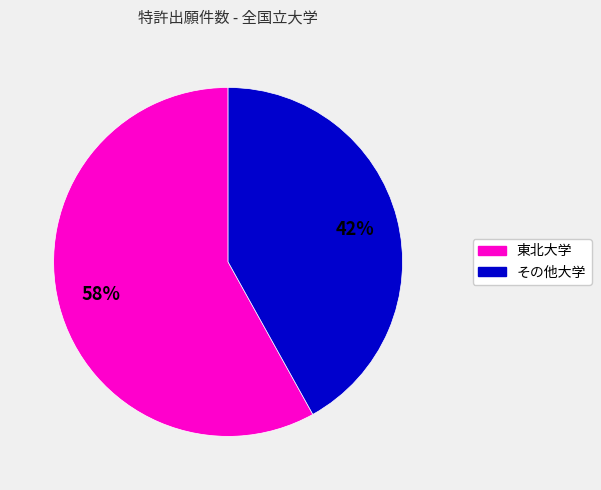

Is there any slice that represents more than half of the pie?

Yes